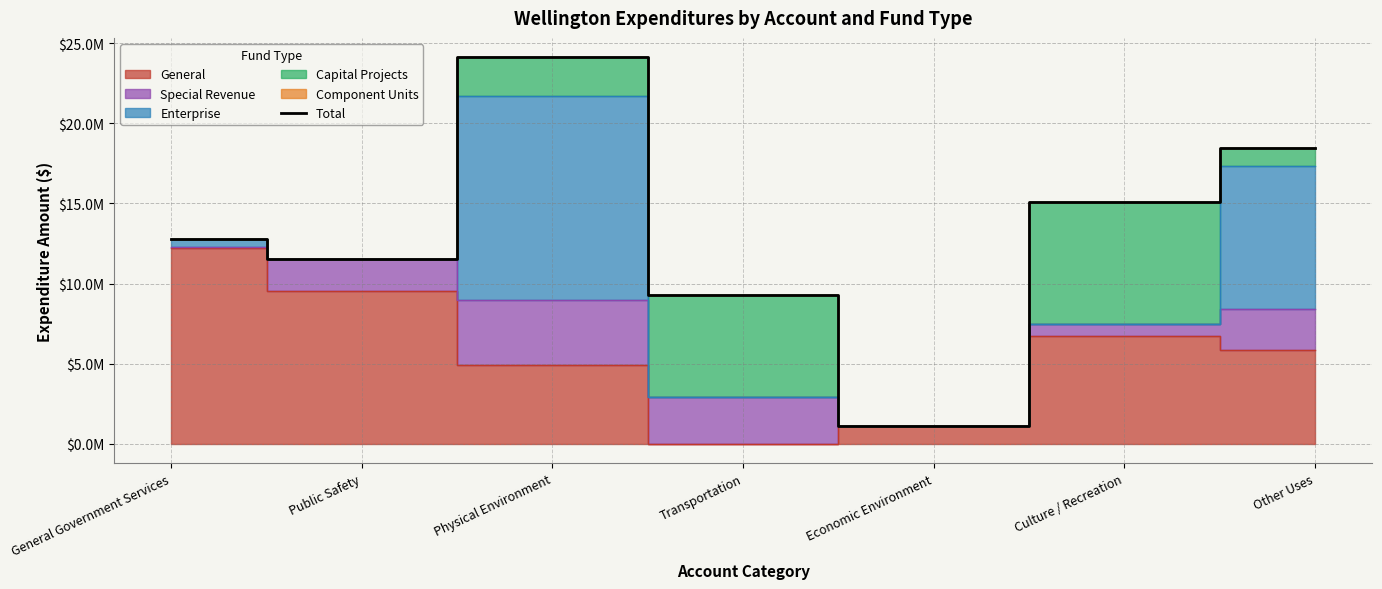

What is the average value?

13192340